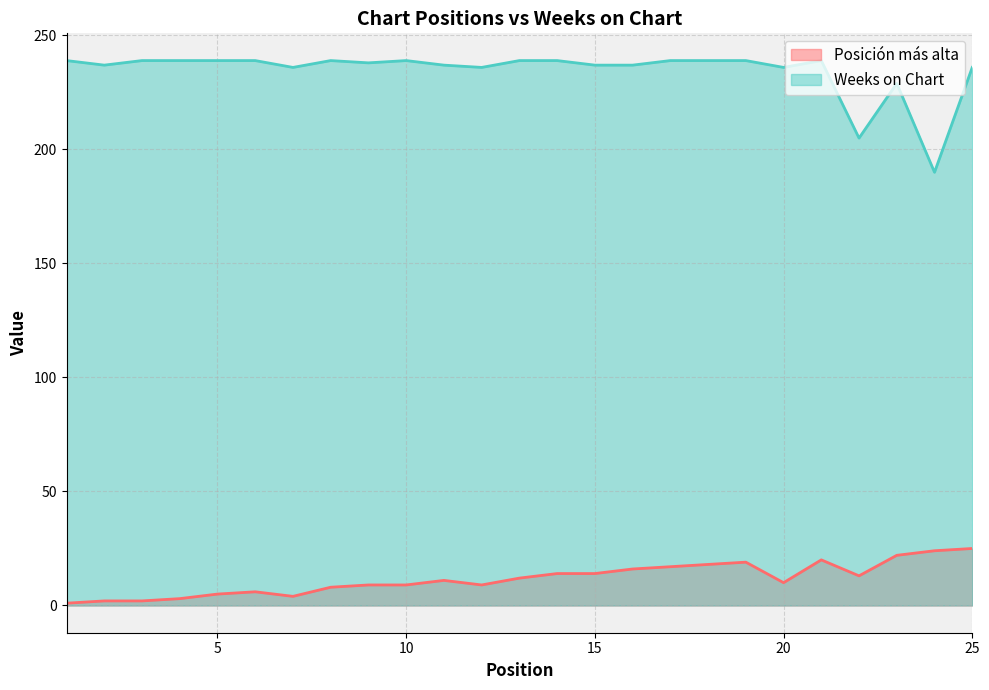

Does the chart have visible grid lines?

Yes